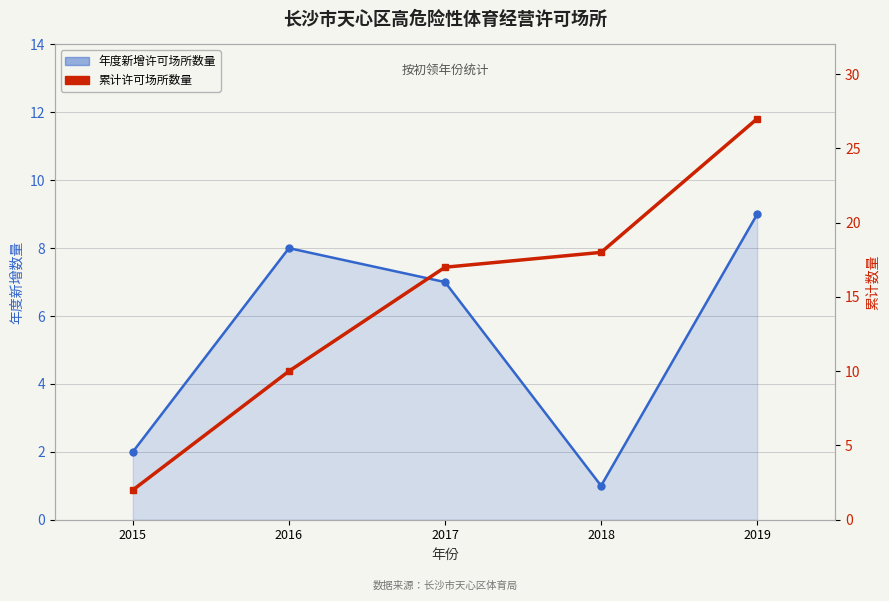

What is the highest value of the 累计许可场所数量 series?

27